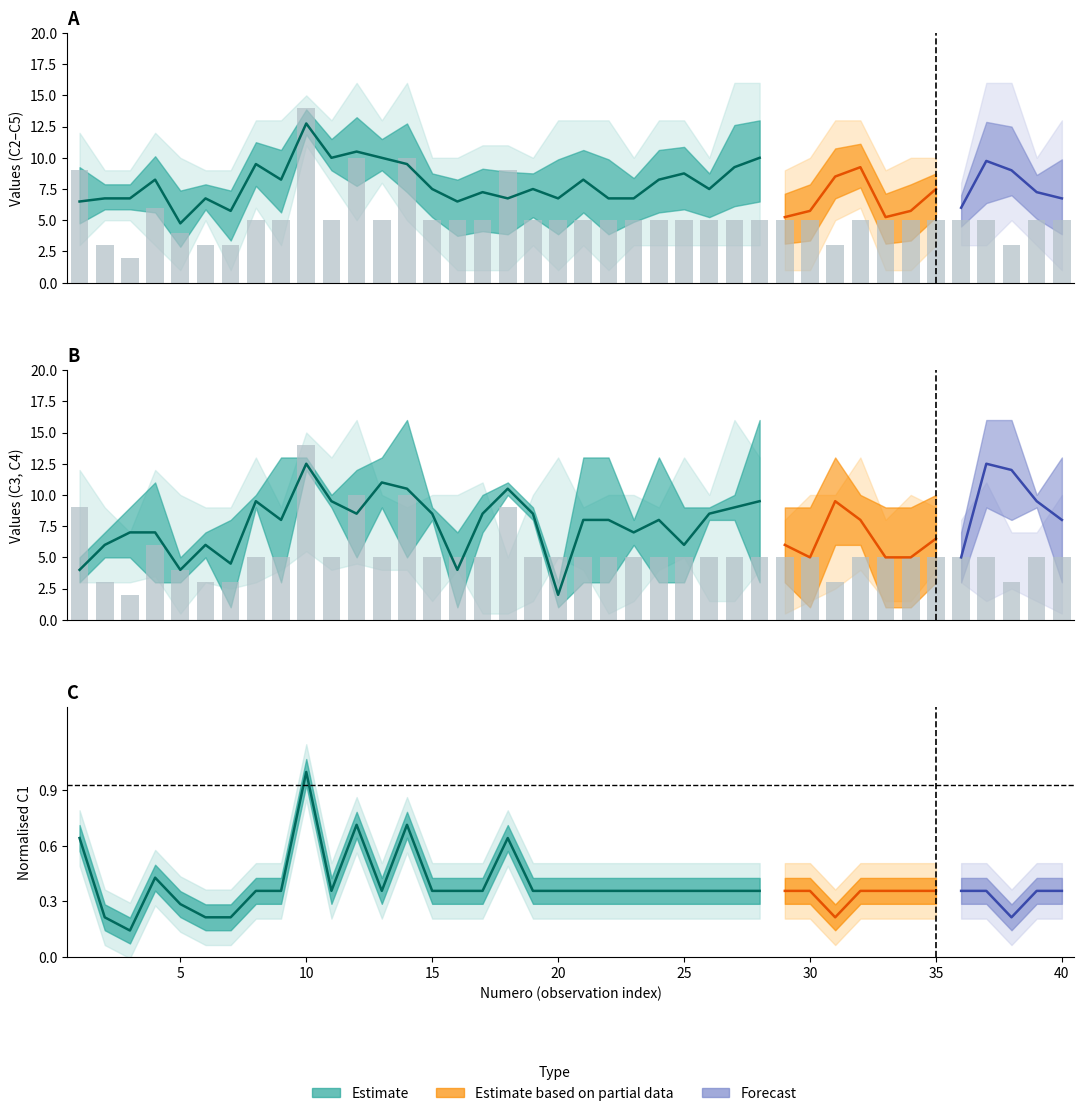

What is the difference between the C4 values at 22 and 16?

4